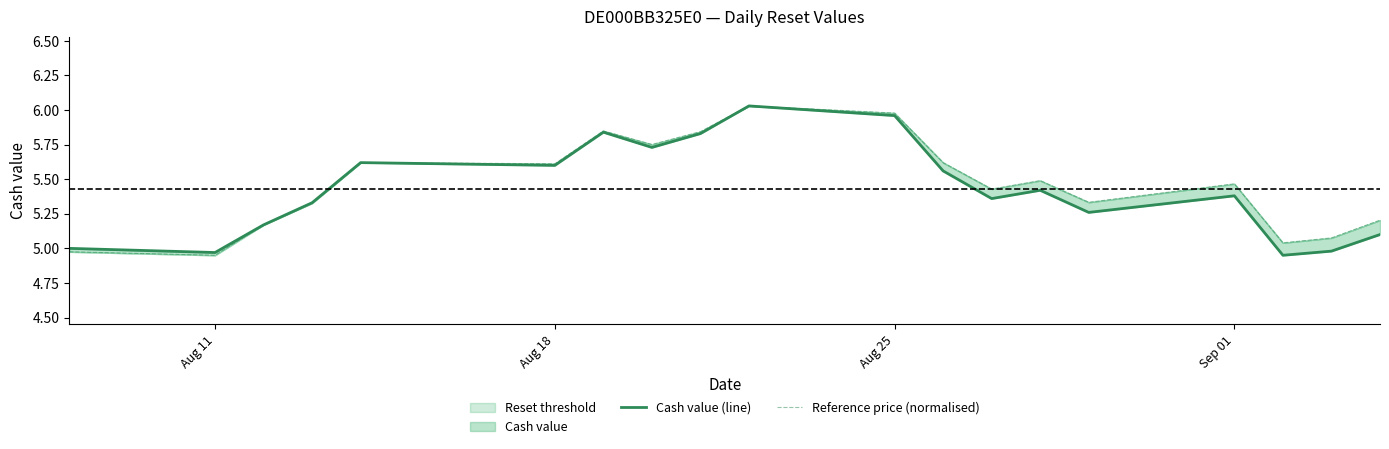

True or false: Reference price (normalised) and Cash value (line) intersect in this chart.

True